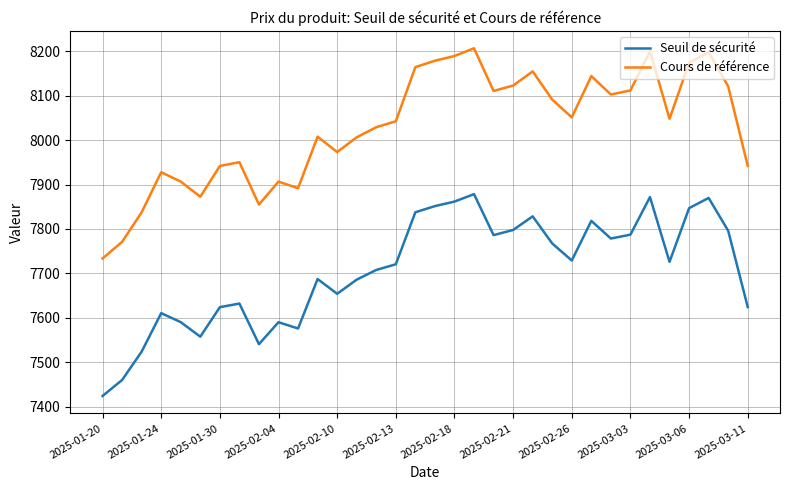

True or false: Seuil de sécurité and Cours de référence intersect in this chart.

False